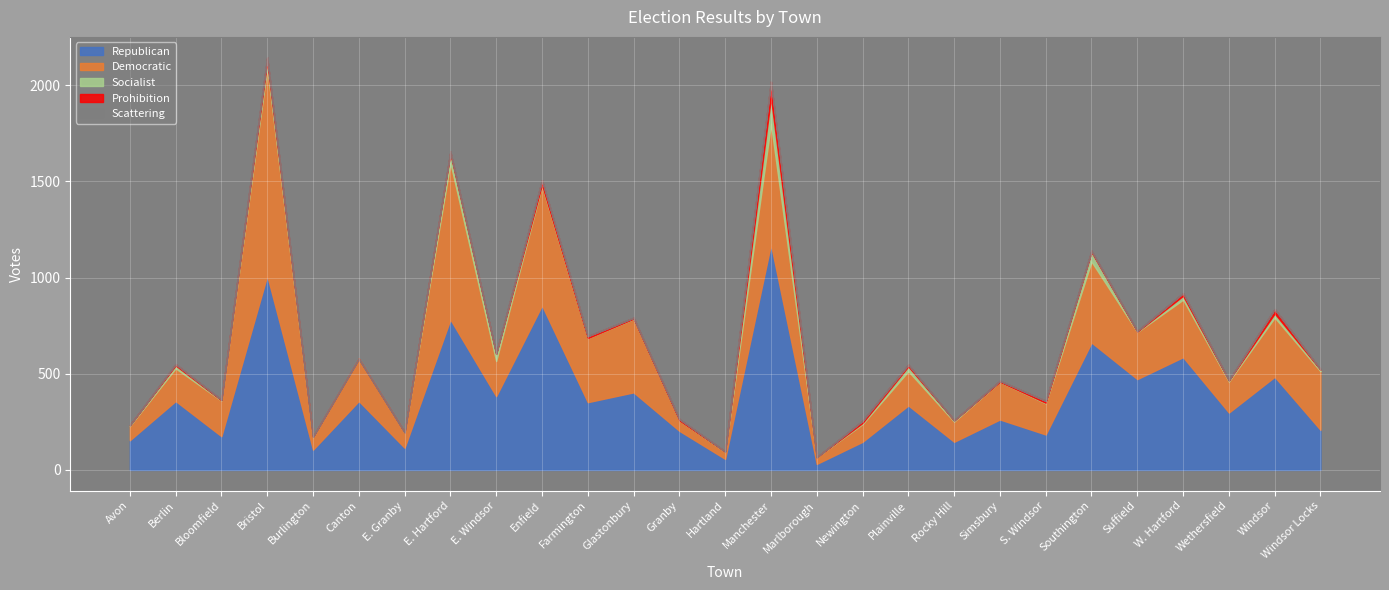

Reading right to left, list all the values displayed in this chart.

Republican: Windsor Locks=208	Windsor=484	Wethersfield=298	W. Hartford=586	Suffield=472	Southington=662	S. Windsor=184	Simsbury=262	Rocky Hill=146	Plainville=335	Newington=146	Marlborough=31	Manchester=1172	Hartland=57	Granby=203	Glastonbury=403	Farmington=352	Enfield=855	E. Windsor=383	E. Hartford=782	E. Granby=115	Canton=358	Burlington=105	Bristol=1010	Bloomfield=175	Berlin=358	Avon=154
Democratic: Windsor Locks=305	Windsor=308	Wethersfield=161	W. Hartford=299	Suffield=245	Southington=421	S. Windsor=162	Simsbury=196	Rocky Hill=105	Plainville=178	Newington=92	Marlborough=35	Manchester=627	Hartland=37	Granby=54	Glastonbury=382	Farmington=333	Enfield=623	E. Windsor=183	E. Hartford=814	E. Granby=79	Canton=220	Burlington=65	Bristol=1080	Bloomfield=185	Berlin=170	Avon=74
Socialist: Windsor Locks=8	Windsor=21	Wethersfield=6	W. Hartford=20	Suffield=2	Southington=50	S. Windsor=3	Simsbury=0	Rocky Hill=6	Plainville=25	Newington=6	Marlborough=0	Manchester=136	Hartland=1	Granby=0	Glastonbury=1	Farmington=0	Enfield=5	E. Windsor=37	E. Hartford=50	E. Granby=1	Canton=0	Burlington=1	Bristol=33	Bloomfield=2	Berlin=15	Avon=4
Prohibition: Windsor Locks=2	Windsor=23	Wethersfield=2	W. Hartford=14	Suffield=3	Southington=6	S. Windsor=10	Simsbury=5	Rocky Hill=1	Plainville=9	Newington=11	Marlborough=0	Manchester=84	Hartland=1	Granby=7	Glastonbury=5	Farmington=10	Enfield=23	E. Windsor=3	E. Hartford=8	E. Granby=1	Canton=0	Burlington=2	Bristol=21	Bloomfield=3	Berlin=7	Avon=0
Scattering: Windsor Locks=0	Windsor=0	Wethersfield=0	W. Hartford=0	Suffield=0	Southington=0	S. Windsor=0	Simsbury=0	Rocky Hill=0	Plainville=0	Newington=0	Marlborough=0	Manchester=0	Hartland=0	Granby=0	Glastonbury=0	Farmington=0	Enfield=0	E. Windsor=0	E. Hartford=0	E. Granby=0	Canton=0	Burlington=0	Bristol=0	Bloomfield=0	Berlin=0	Avon=0